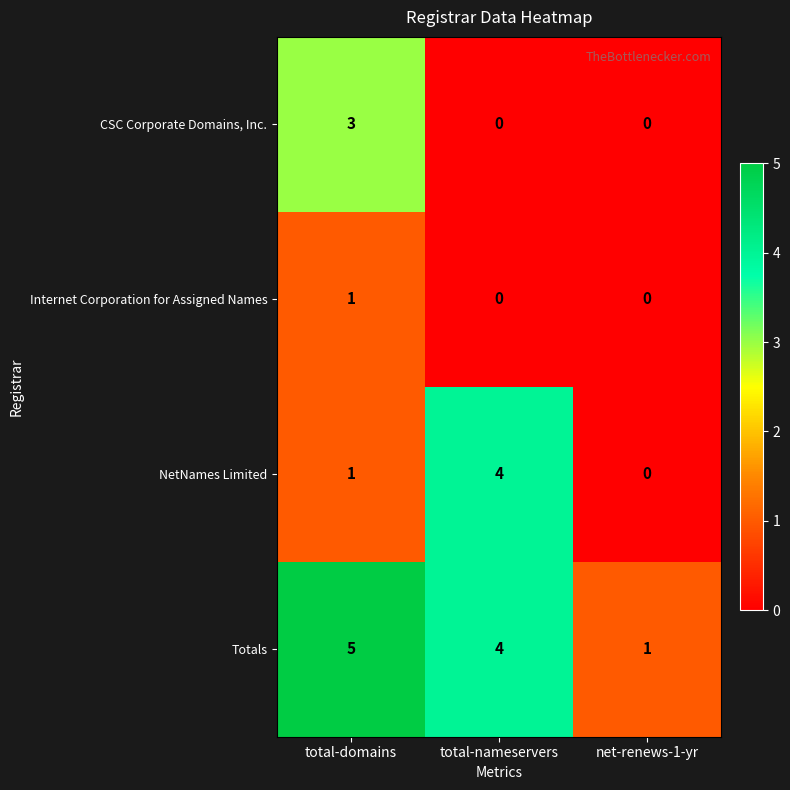

True or false: Totals has a value of 2 at total-domains.

False